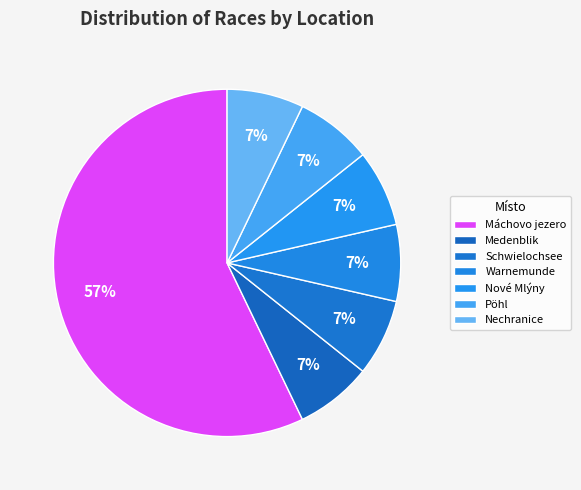

To the nearest percent, what percentage of the pie is Nové Mlýny?

7%